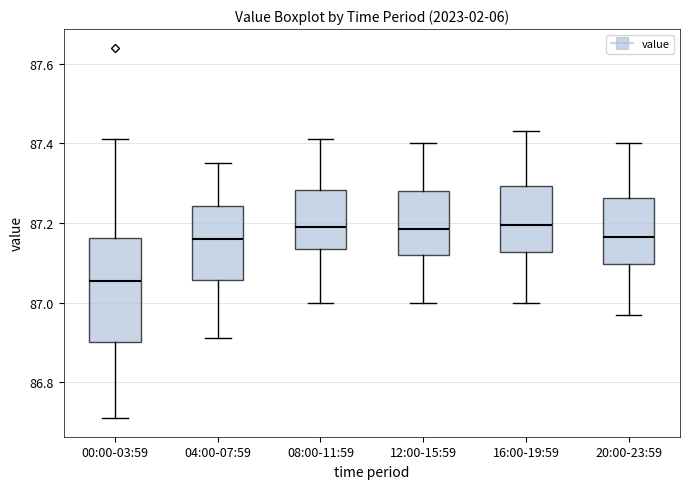

Reading left to right, read every box against the y-axis: the position of its median line, the range the box covers, and the ends of its whiskers. The values are not printed on the chart, so give them approximately, as read against the axis.

00:00-03:59: median 87.06, box 86.90 to 87.16, whiskers 86.72 to 87.42
04:00-07:59: median 87.16, box 87.06 to 87.24, whiskers 86.92 to 87.36
08:00-11:59: median 87.20, box 87.14 to 87.28, whiskers 87.00 to 87.42
12:00-15:59: median 87.18, box 87.12 to 87.28, whiskers 87.00 to 87.40
16:00-19:59: median 87.20, box 87.12 to 87.30, whiskers 87.00 to 87.44
20:00-23:59: median 87.16, box 87.10 to 87.26, whiskers 86.98 to 87.40